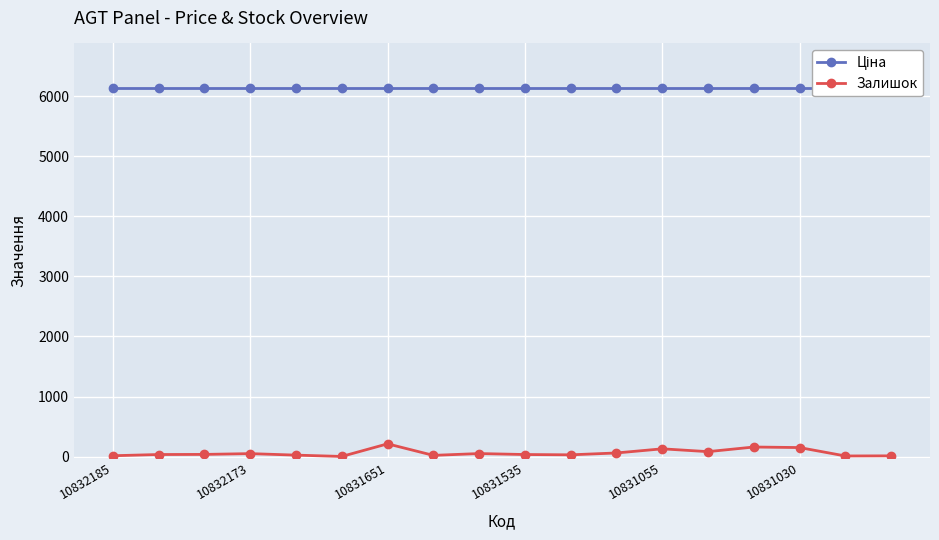

True or false: Залишок has more than 0 interior local peaks.

True